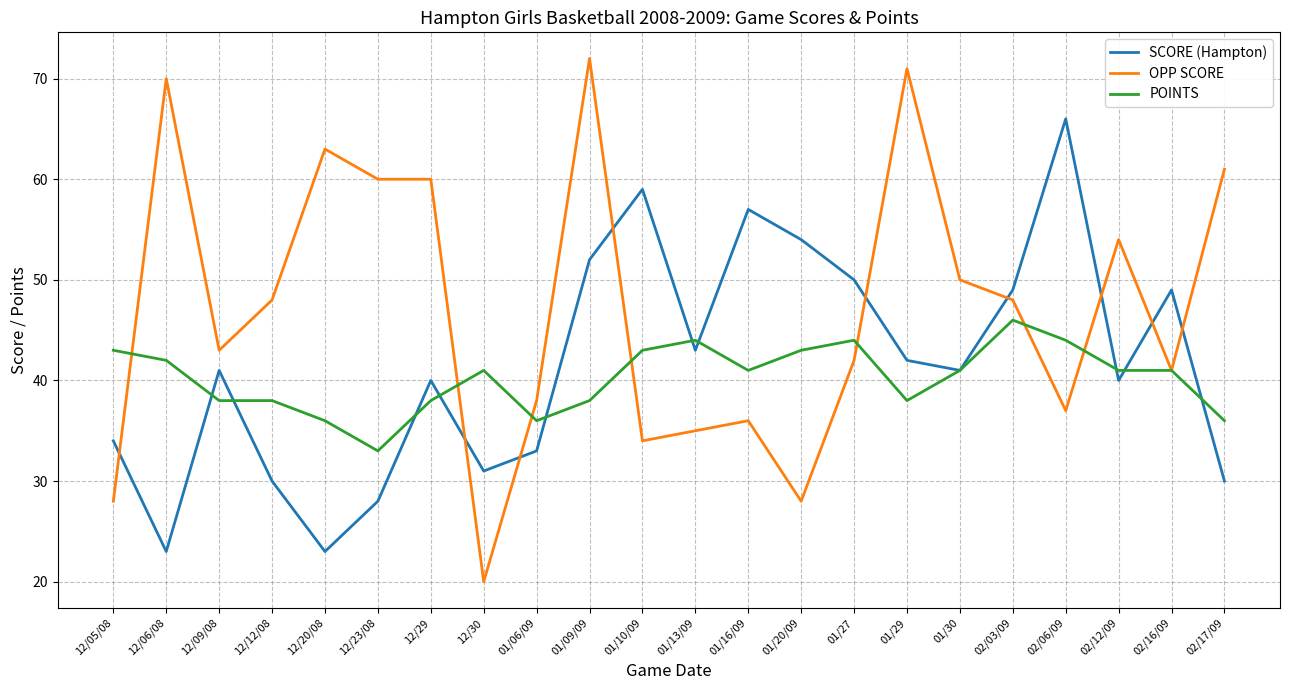

What position from the right is 02/16/09?

2